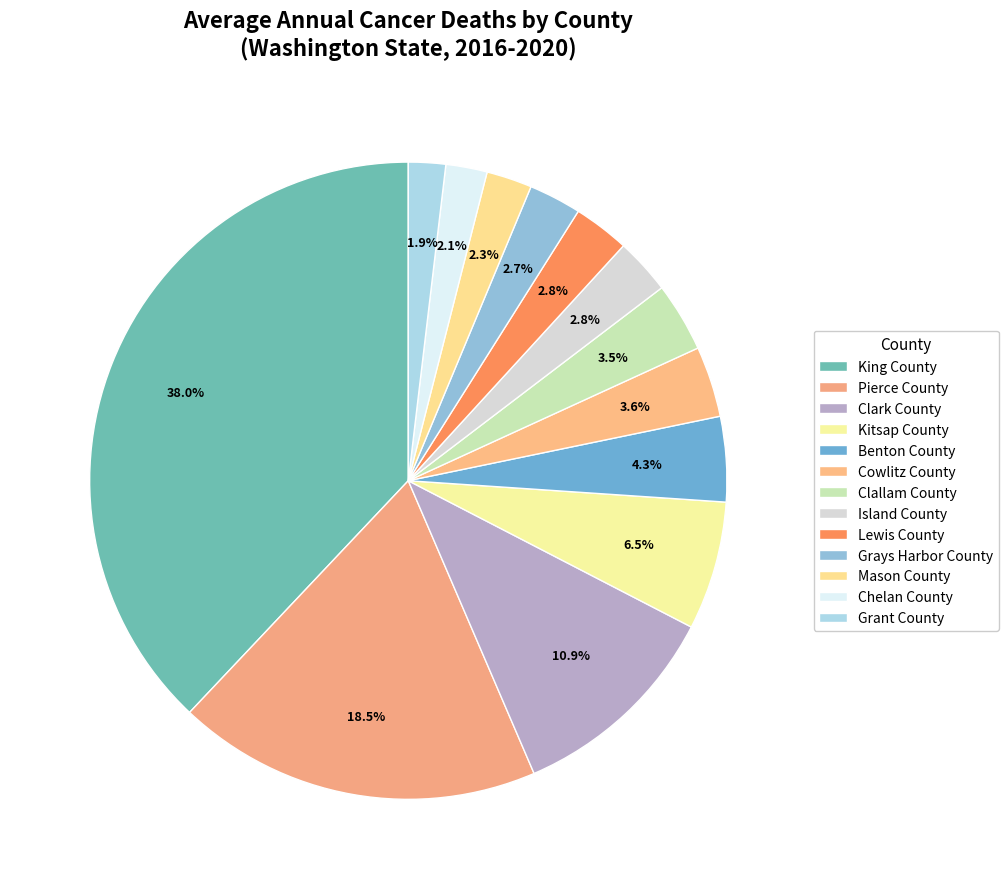

Rank the categories by value from lowest to highest.

Grant County, Chelan County, Mason County, Grays Harbor County, Island County, Lewis County, Clallam County, Cowlitz County, Benton County, Kitsap County, Clark County, Pierce County, King County